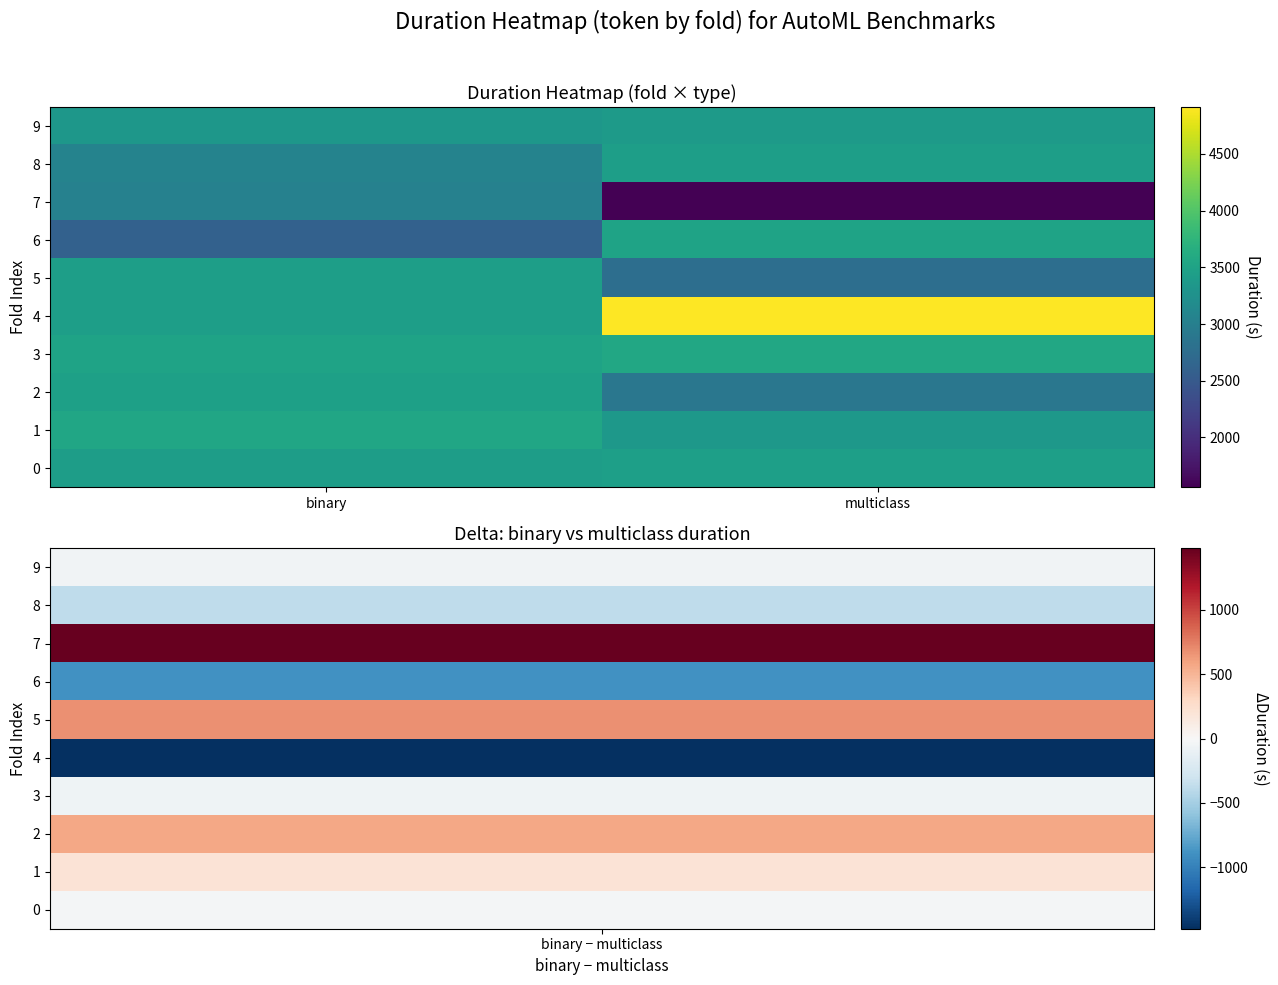

Reading left to right, what are all the values shown in this chart?

0: binary=3419.7	multiclass=3447.1
1: binary=3545.6	multiclass=3341.2
2: binary=3463.7	multiclass=2892.8
3: binary=3504.1	multiclass=3566.8
4: binary=3436.5	multiclass=4913.0
5: binary=3445.3	multiclass=2769.2
6: binary=2601.4	multiclass=3499.9
7: binary=3027.0	multiclass=1559.3
8: binary=3059.8	multiclass=3439.2
9: binary=3334.1	multiclass=3382.3